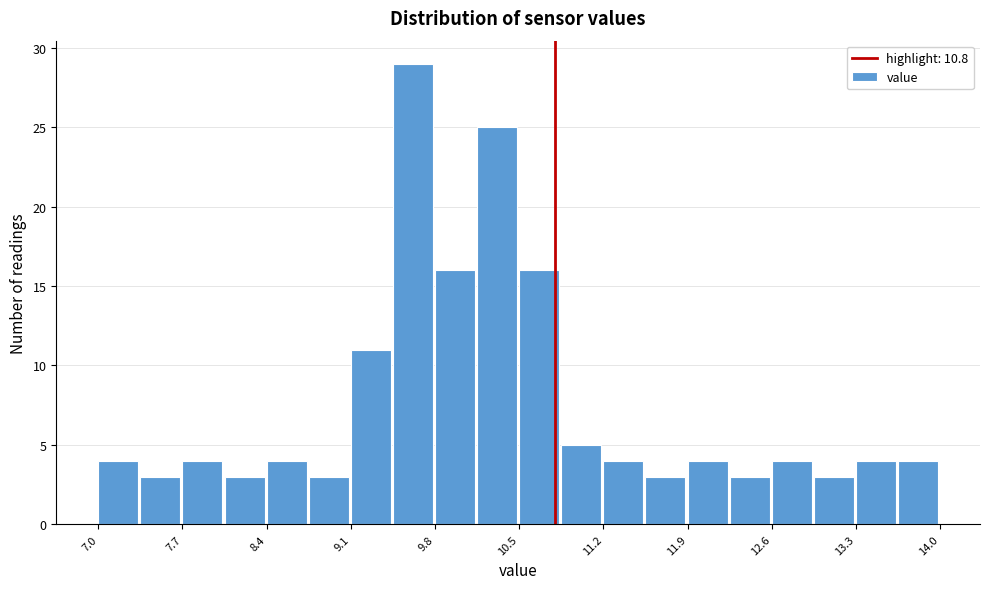

Read against the x-axis, roughly where is the centre of the tallest bar?

9.6